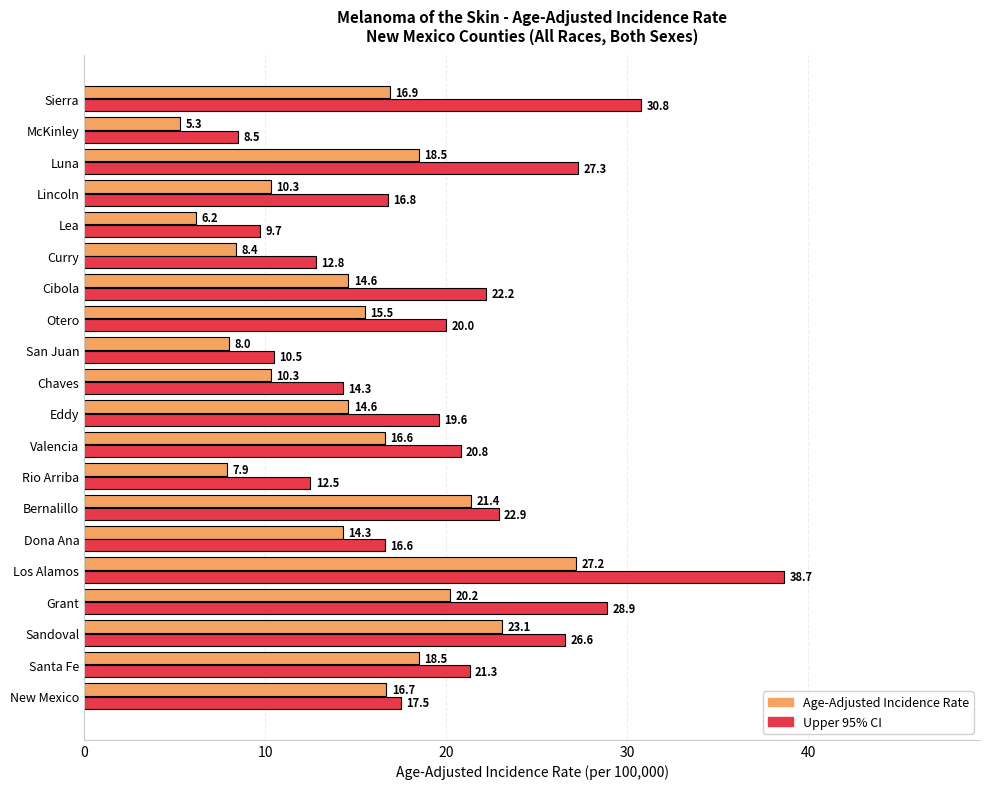

Which series has the largest total across all categories?

Upper 95% CI